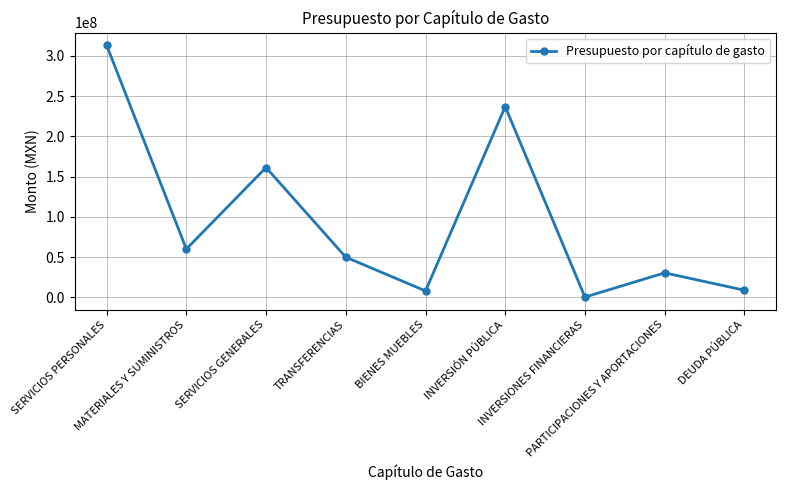

What is the difference between the maximum and minimum values?

312508057.7